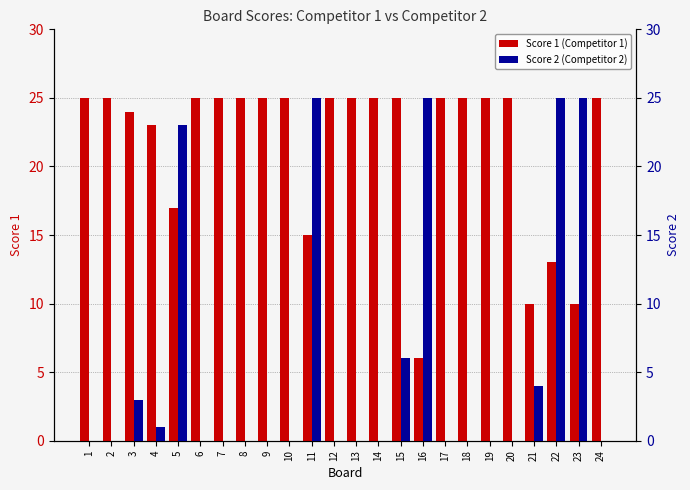

Is it true that Score 1 equals 10 at 21?

True